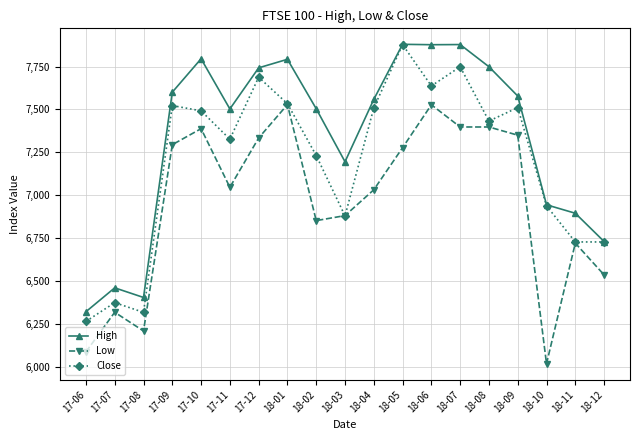

What is the difference between the Close values at 17-08 and 18-09?

1192.7